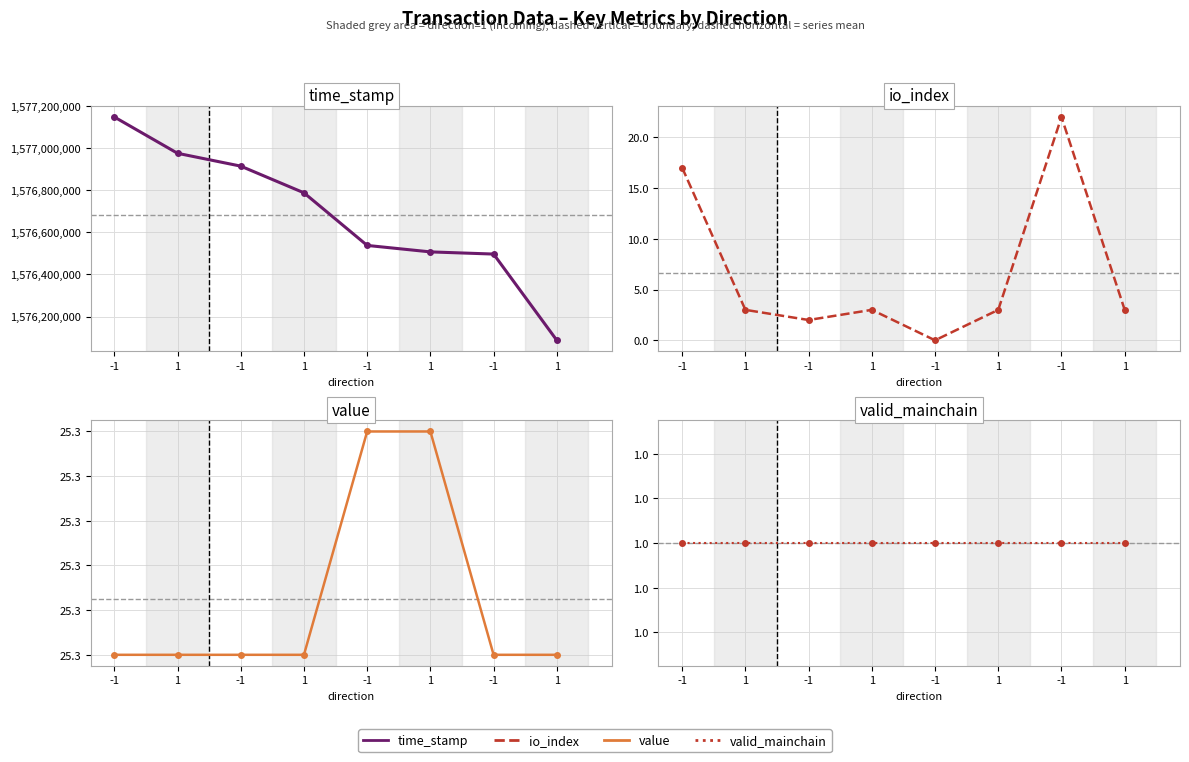

True or false: io_index and time_stamp cross at least once.

False